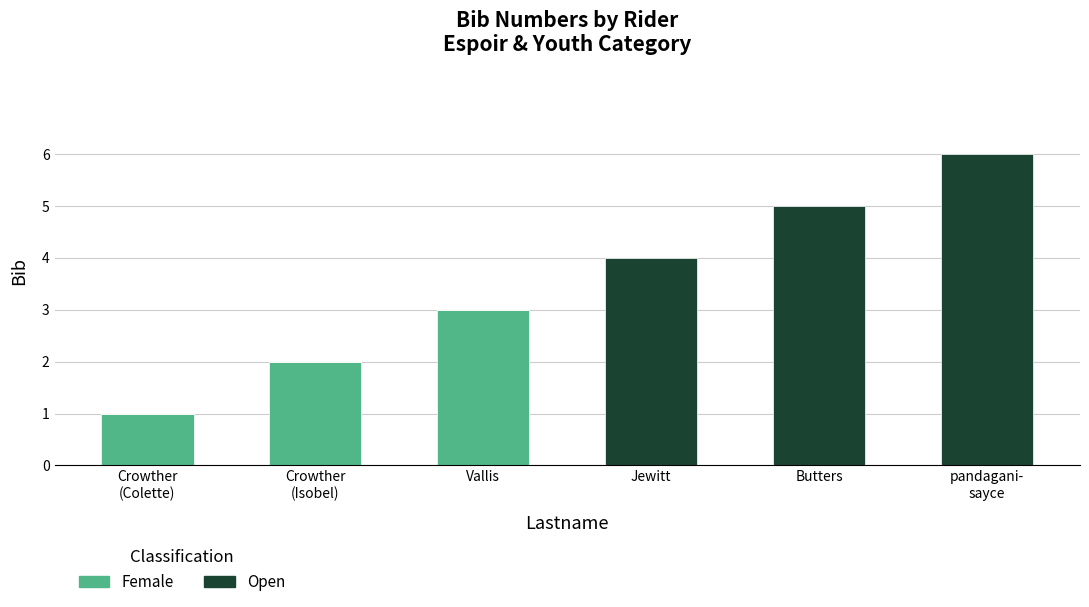

What is the maximum value for Female?

3